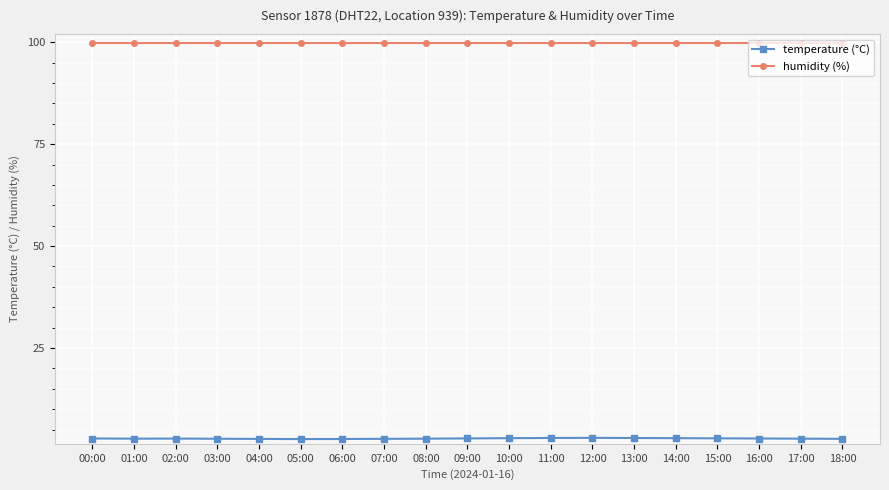

What is the value of the temperature (°C) point at the 5th from the left?

2.7